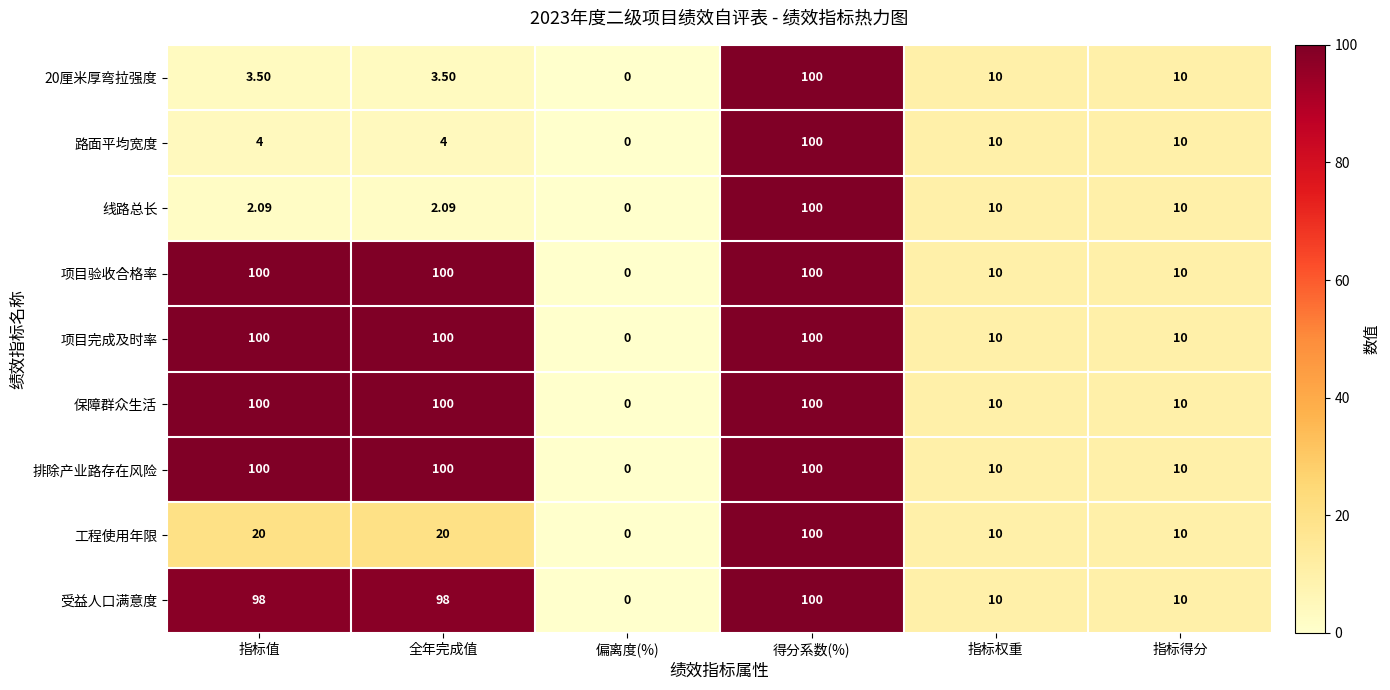

At which category is the sum across all series the highest?

得分系数(%)